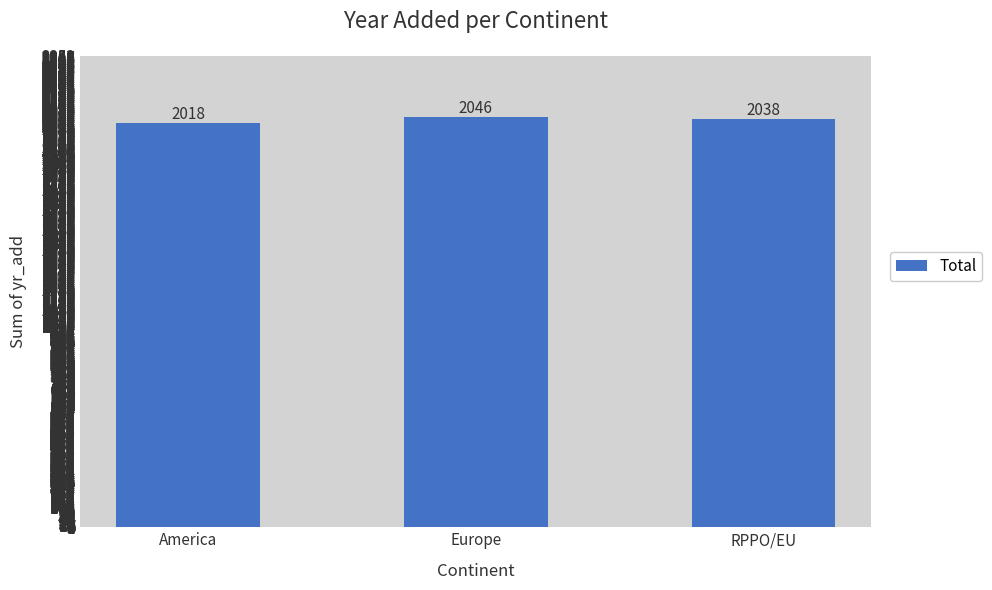

What is the label of the 3rd bar from the right?

America